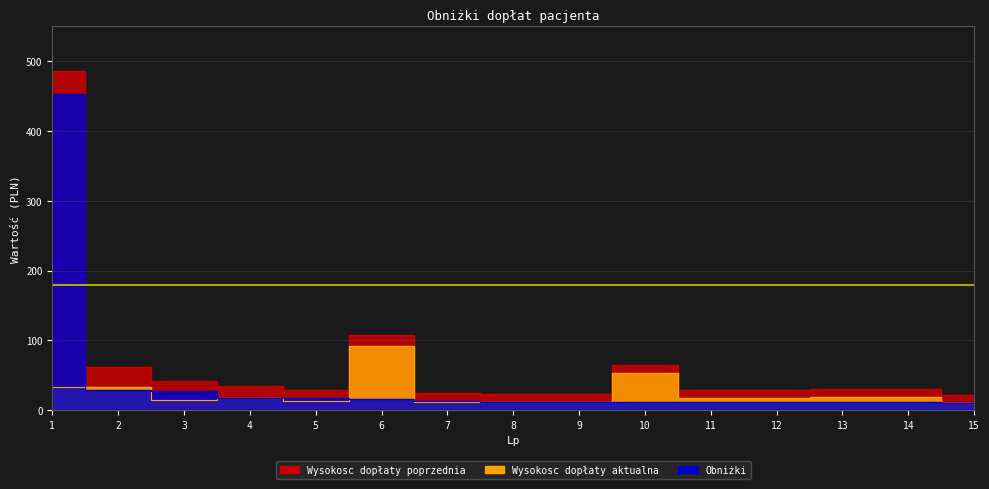

What value does the Wysokosc_dopłaty_aktualna series have at 12?

17.7